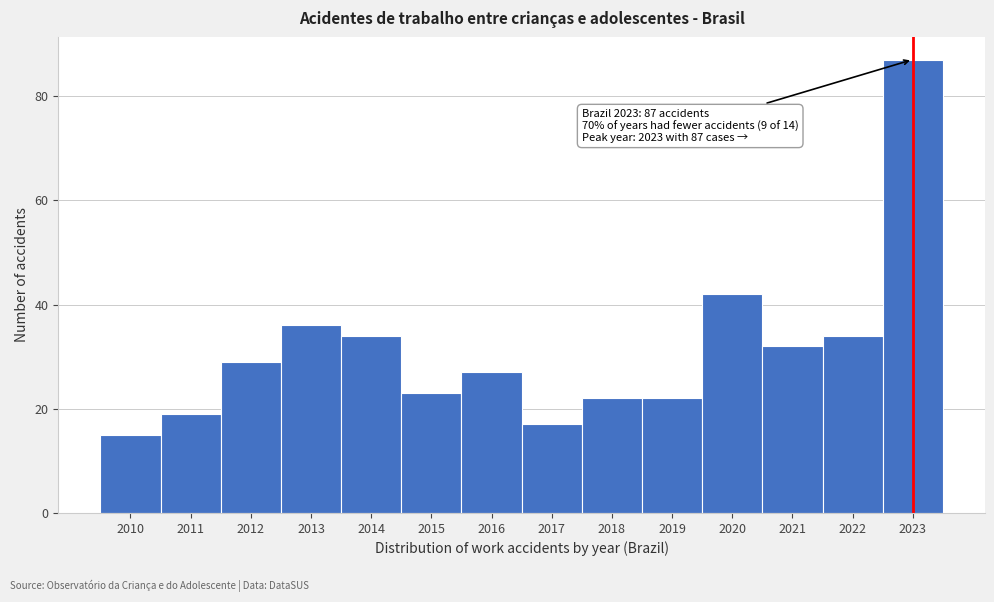

Reading right to left, list all the values displayed in this chart.

87	34	32	42	22	22	17	27	23	34	36	29	19	15